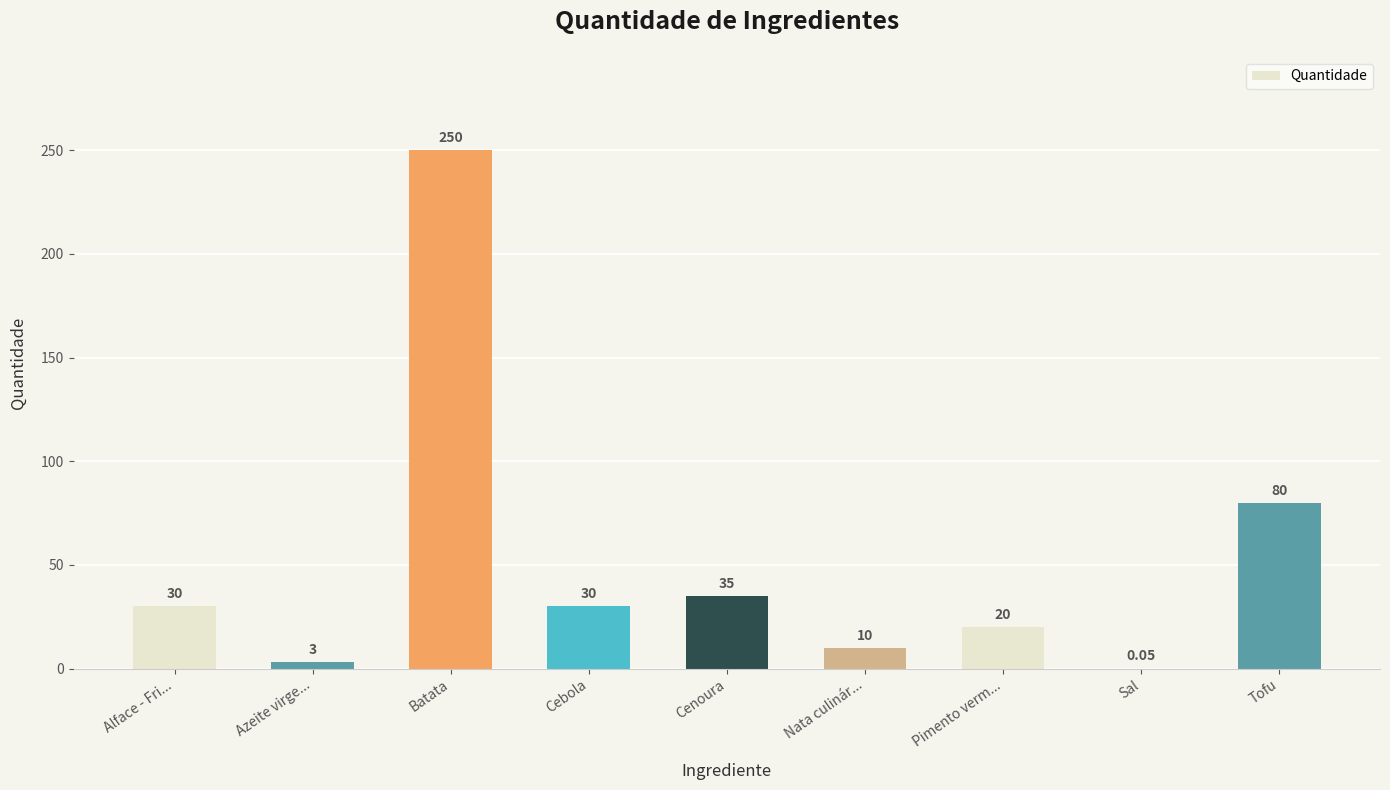

At which label is the value closest to 125?

Tofu